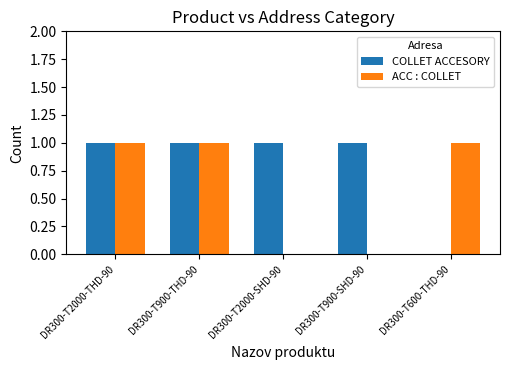

True or false: ACC : COLLET has a value of 1 at DR300-T600-THD-90.

True